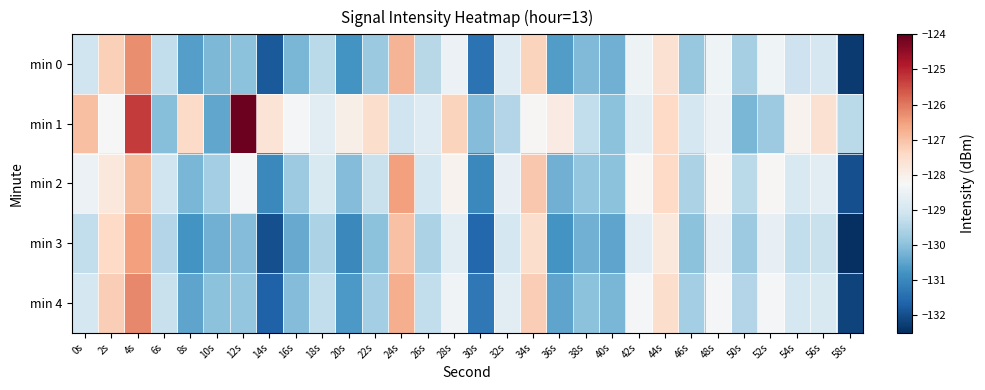

At which category does the chart reach its peak across all series?

12s